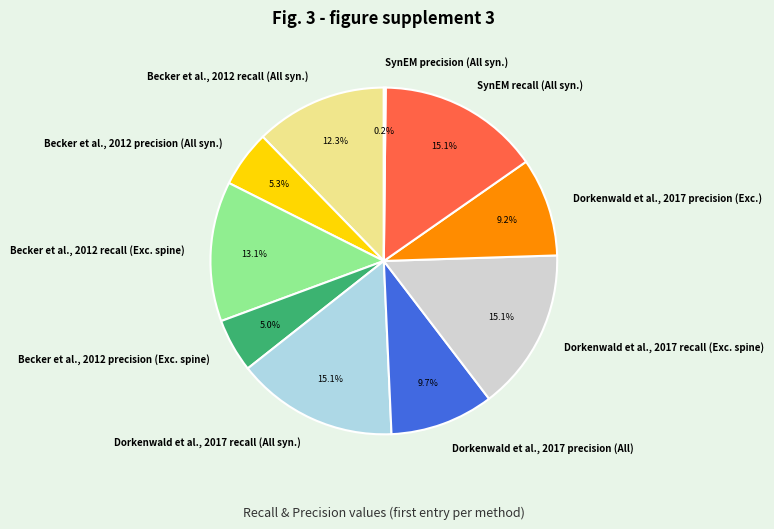

True or false: Becker et al., 2012 recall (Exc. spine) accounts for 13% of the total.

True